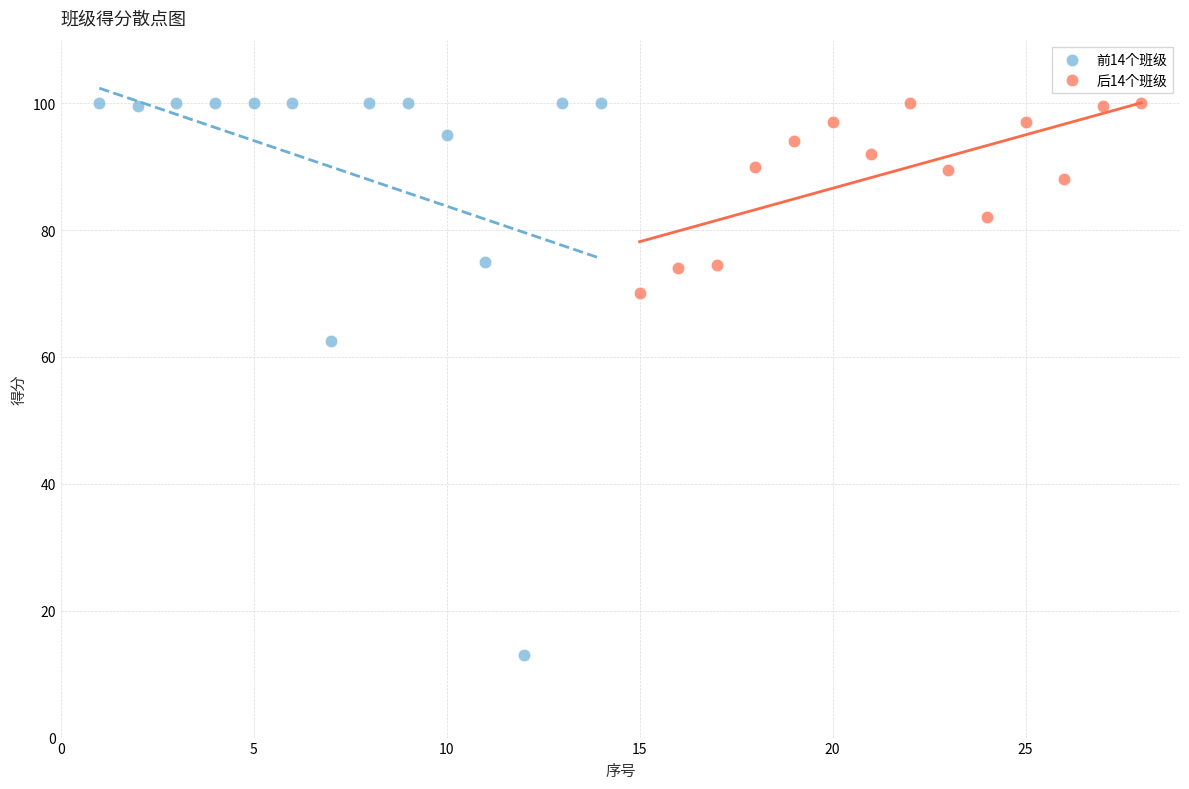

Which series has the widest spread of Y values?

前14个班级